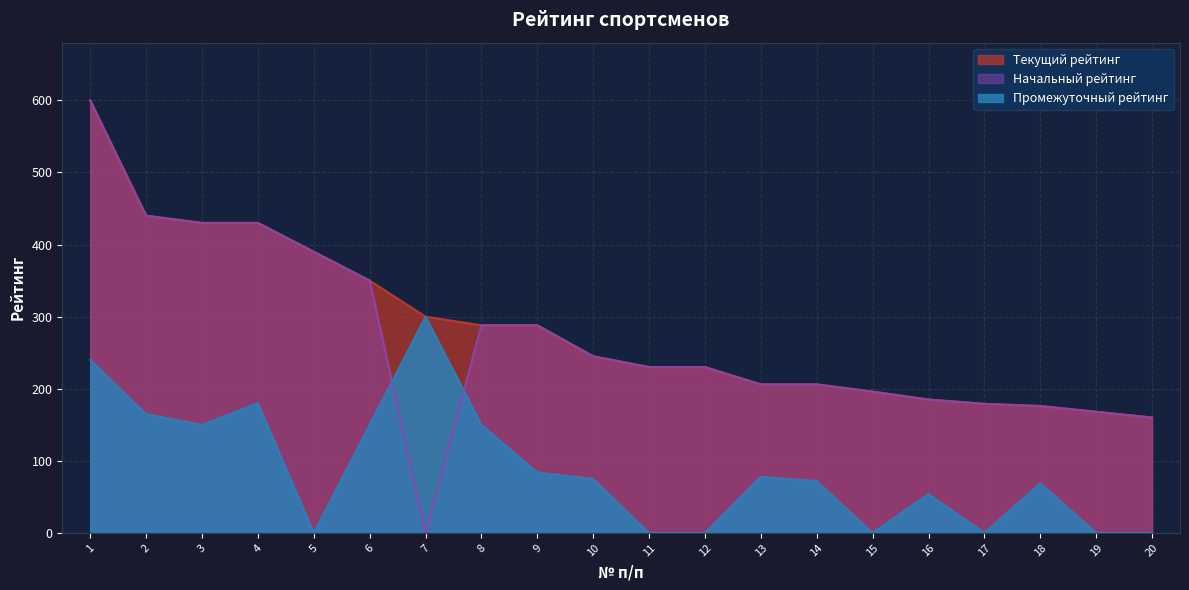

What is the highest value of the Промежуточный рейтинг series?

300